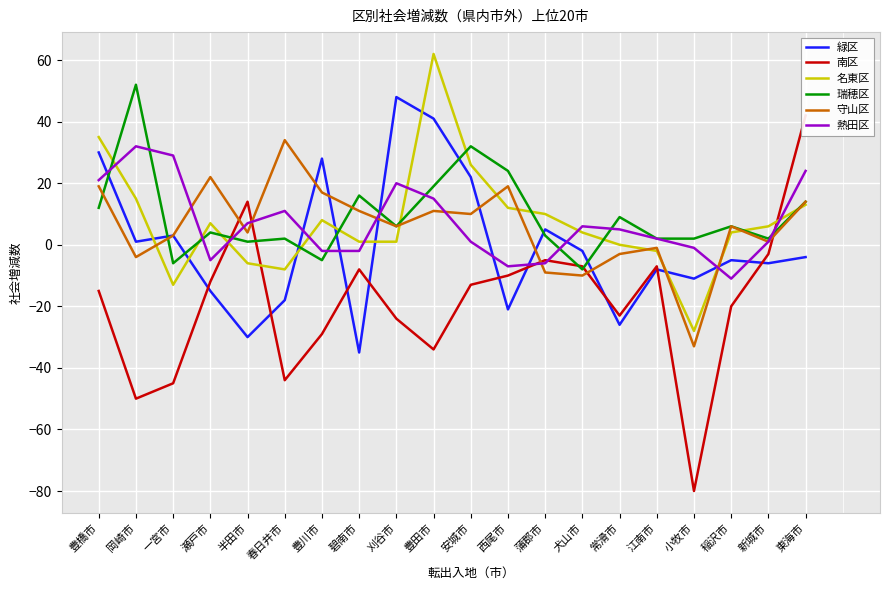

How many data points in 守山区 are above 6?

9